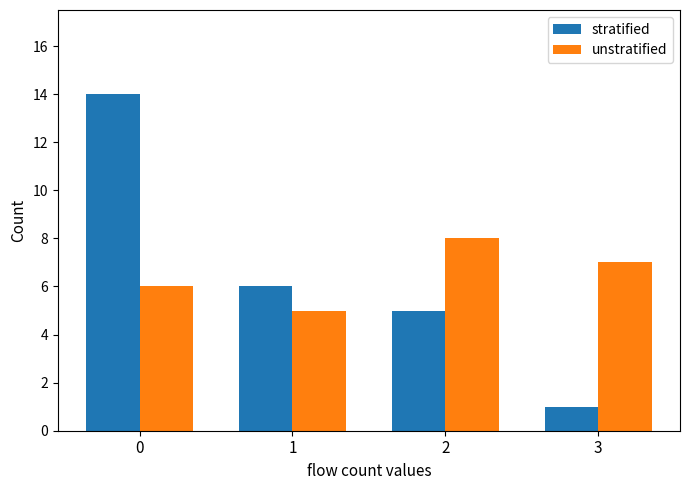

What is the spread (max minus min) of values at 3?

6